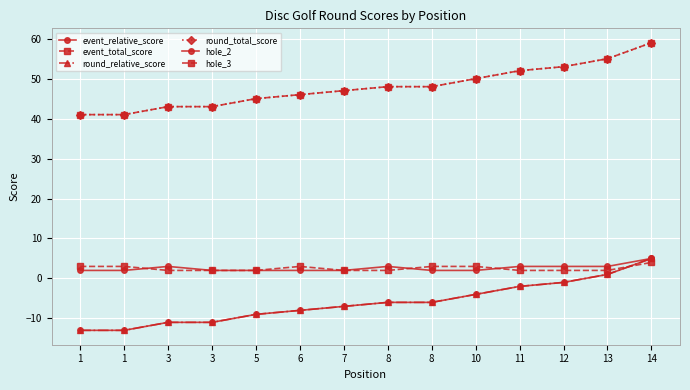

The hole_2 series shows 1 at 5. True or false?

False